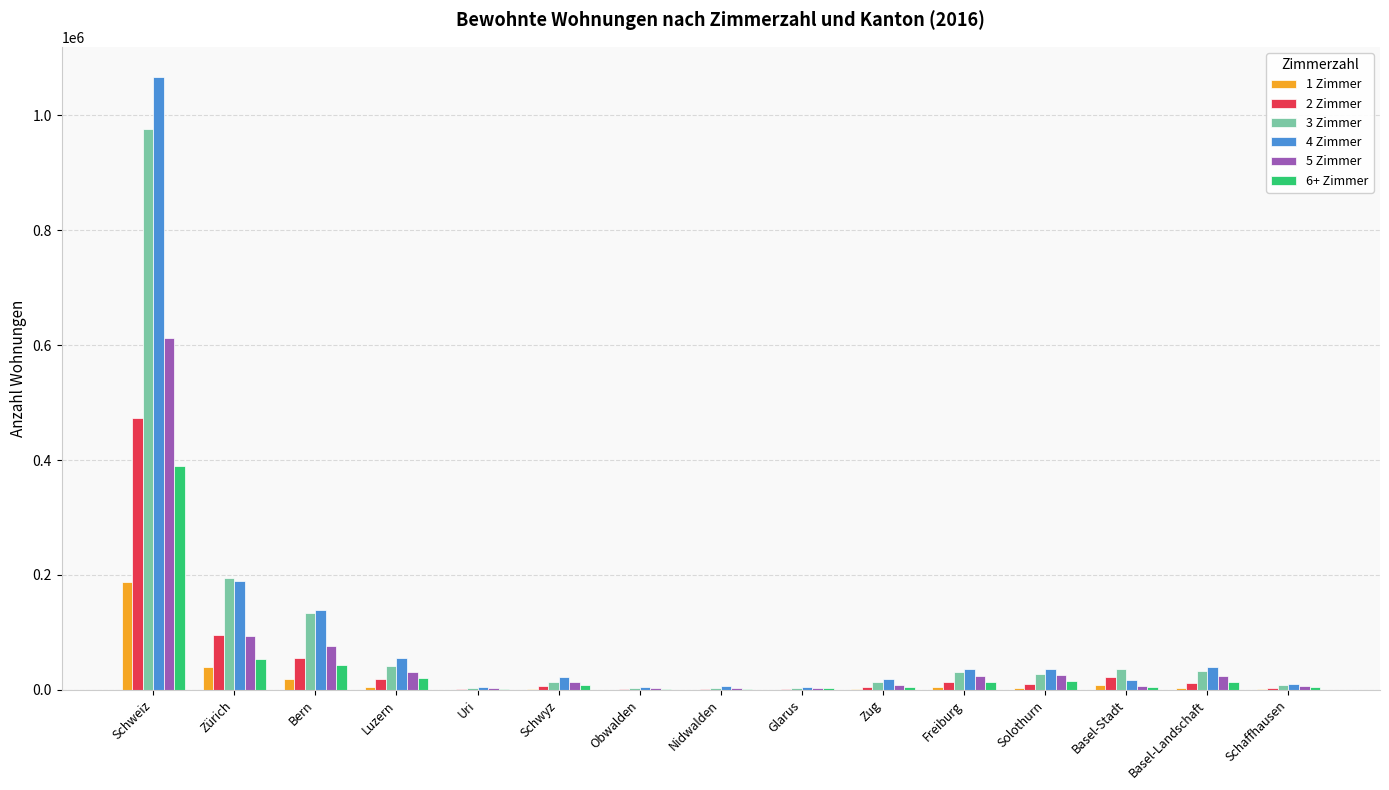

Which series changed the most between Zürich and Solothurn?

3 Zimmer